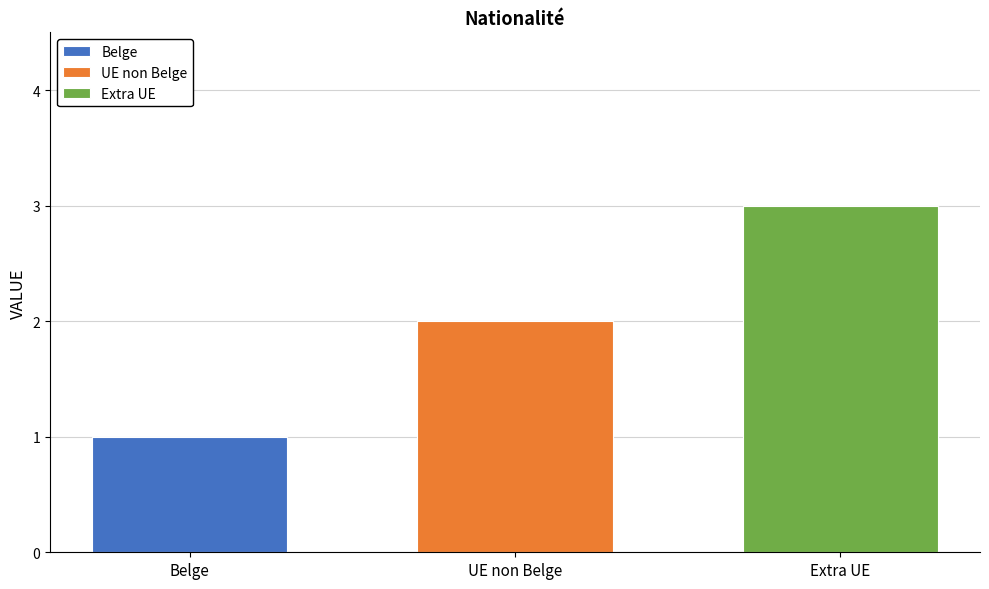

Rank the categories by value from lowest to highest.

Belge, UE non Belge, Extra UE